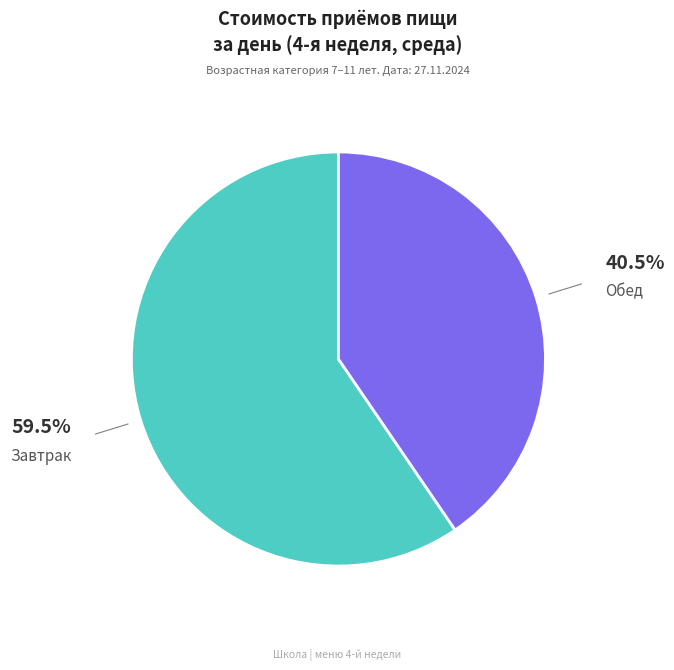

Is there any slice that represents more than half of the pie?

Yes